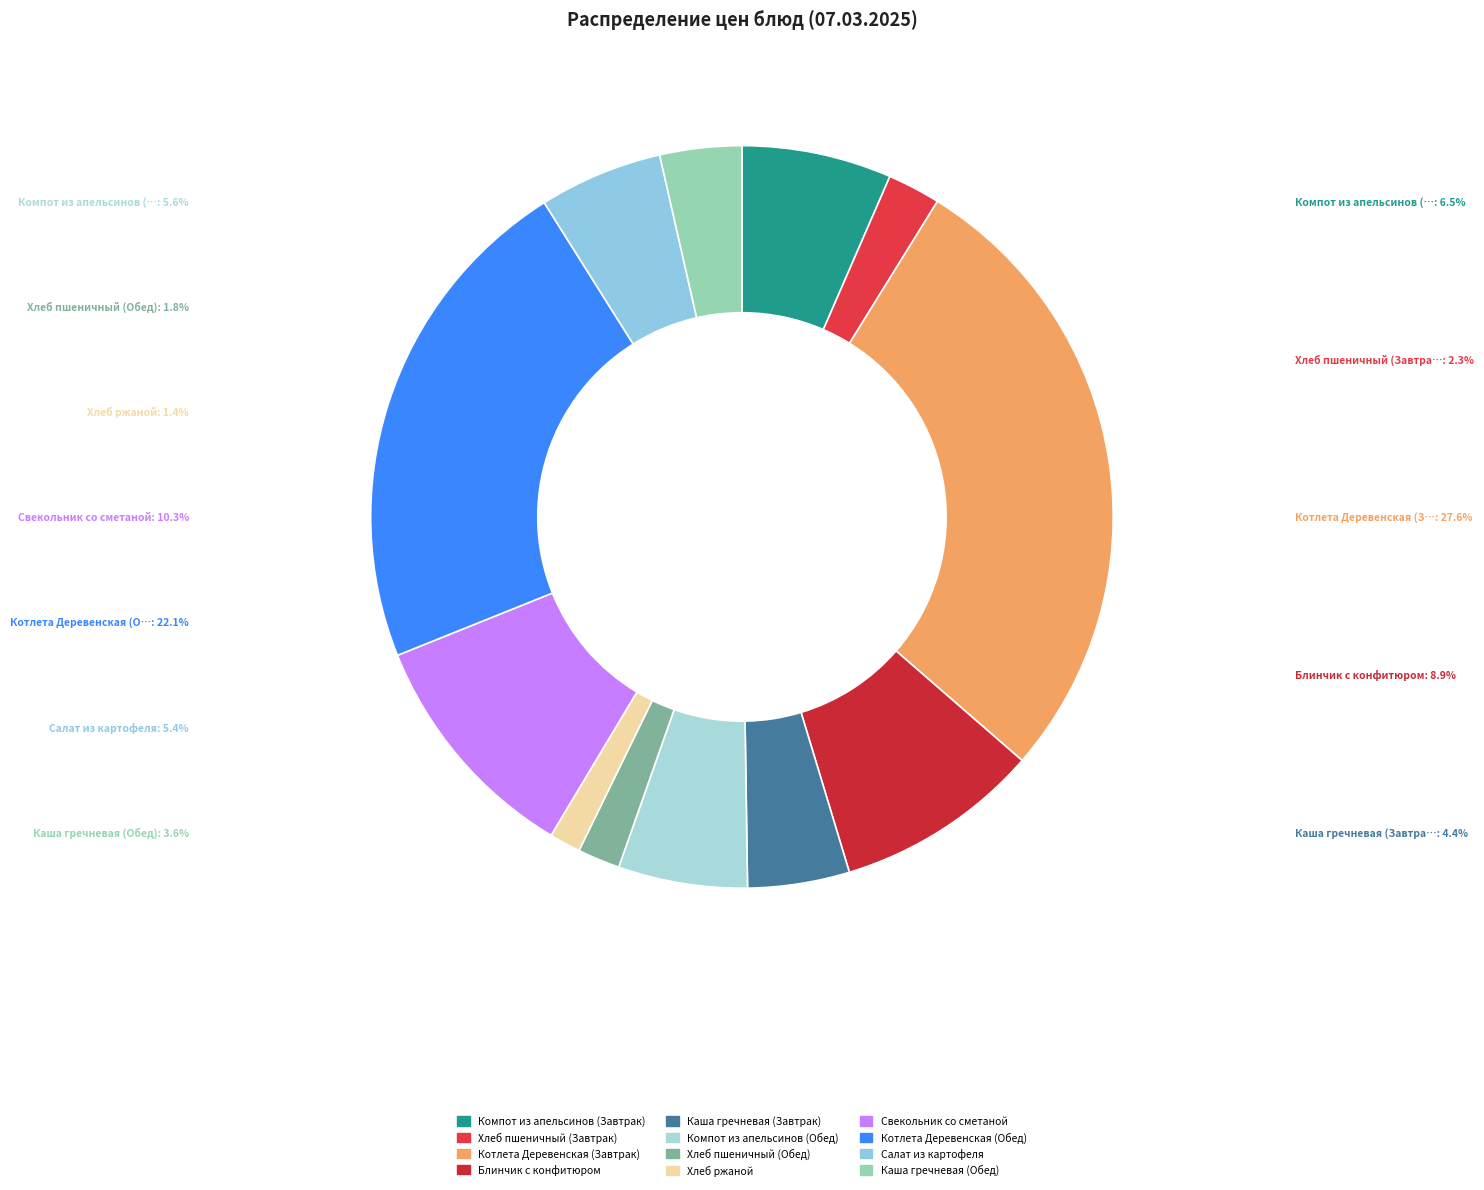

Is Каша гречневая (Завтрак) the majority of the pie?

No